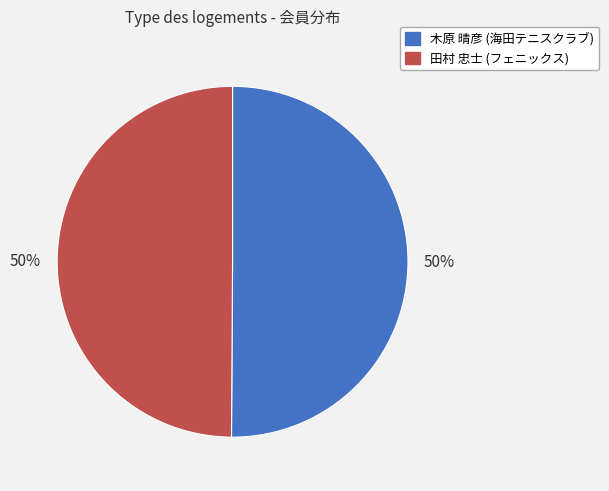

To the nearest percent, what portion does 田村 忠士 (フェニックス) represent?

50%